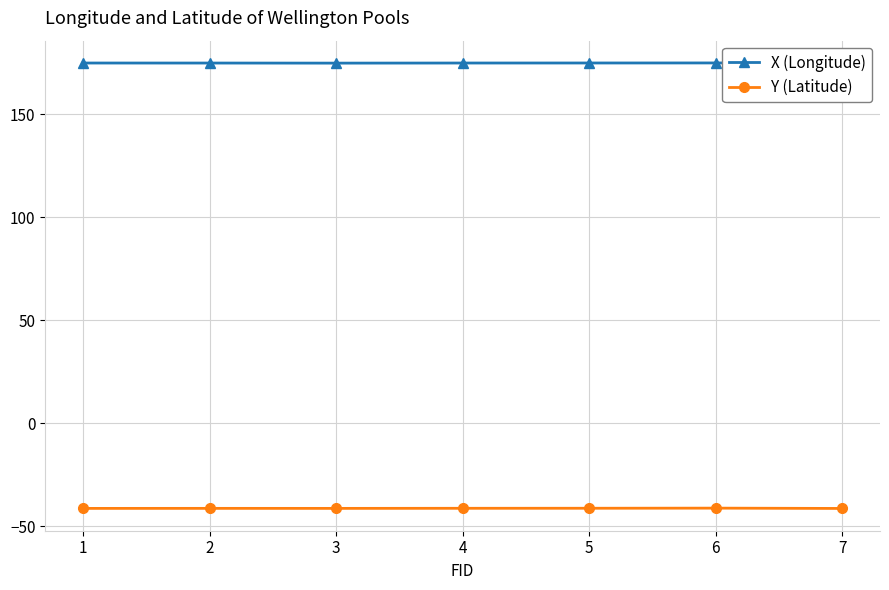

What is the lowest value of the X (Longitude) series?

174.7